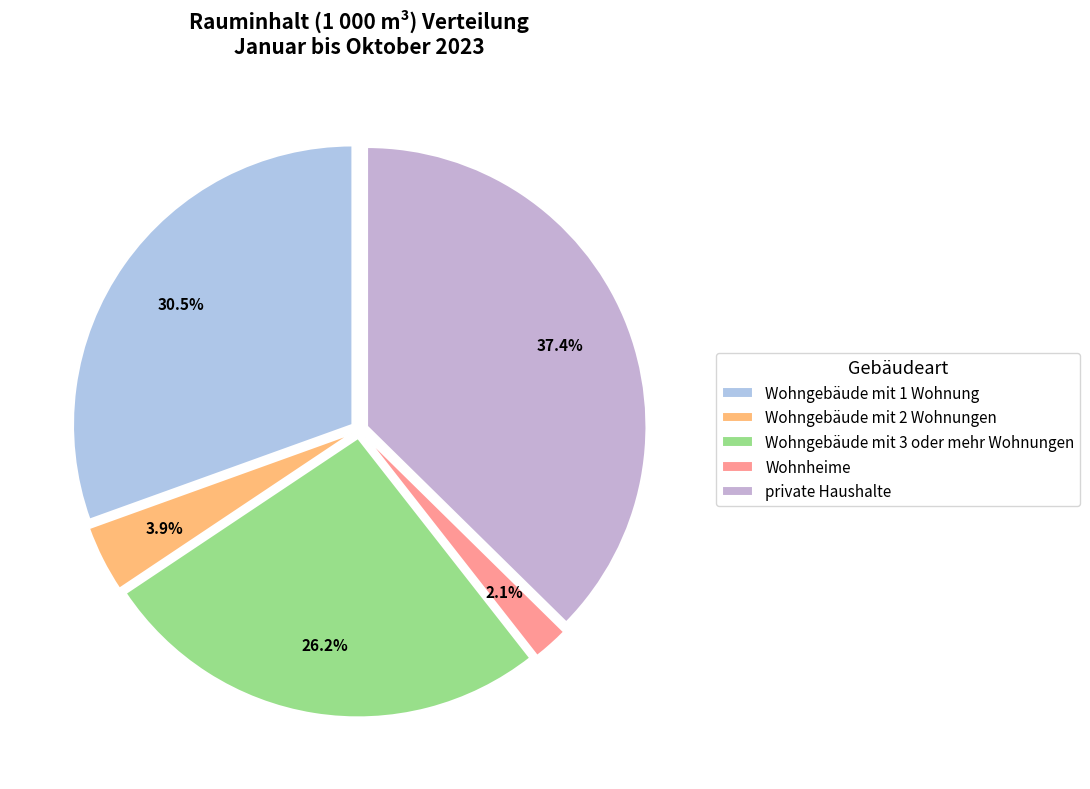

Is there any slice that represents more than half of the pie?

No